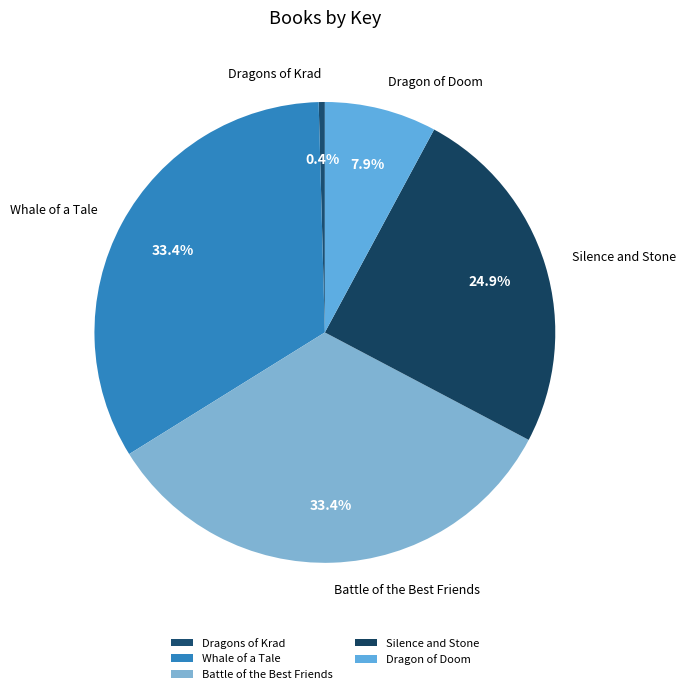

Which has a higher value, Dragons of Krad or Battle of the Best Friends?

Battle of the Best Friends